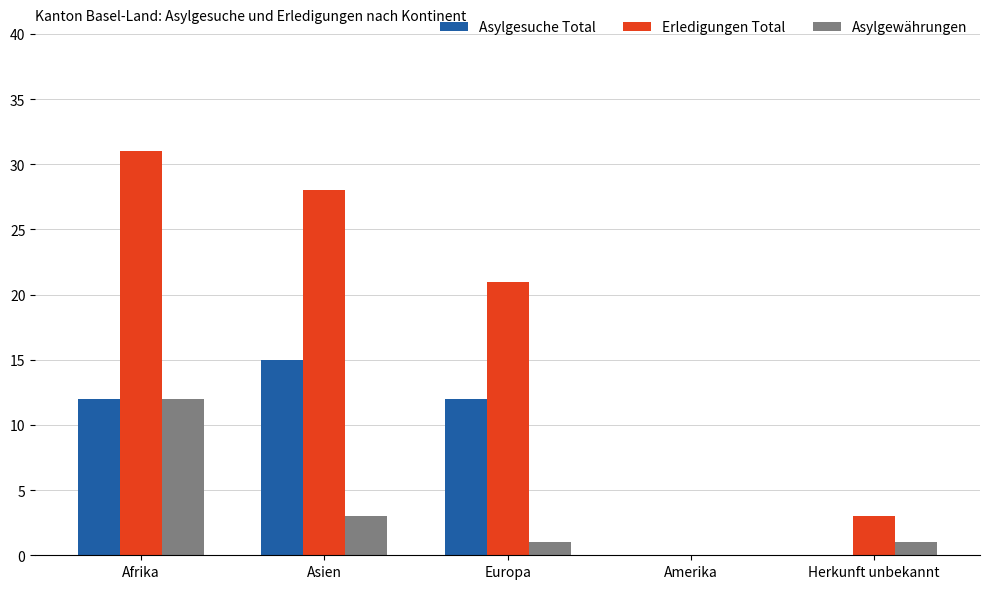

Which series has the largest total across all categories?

Erledigungen Total